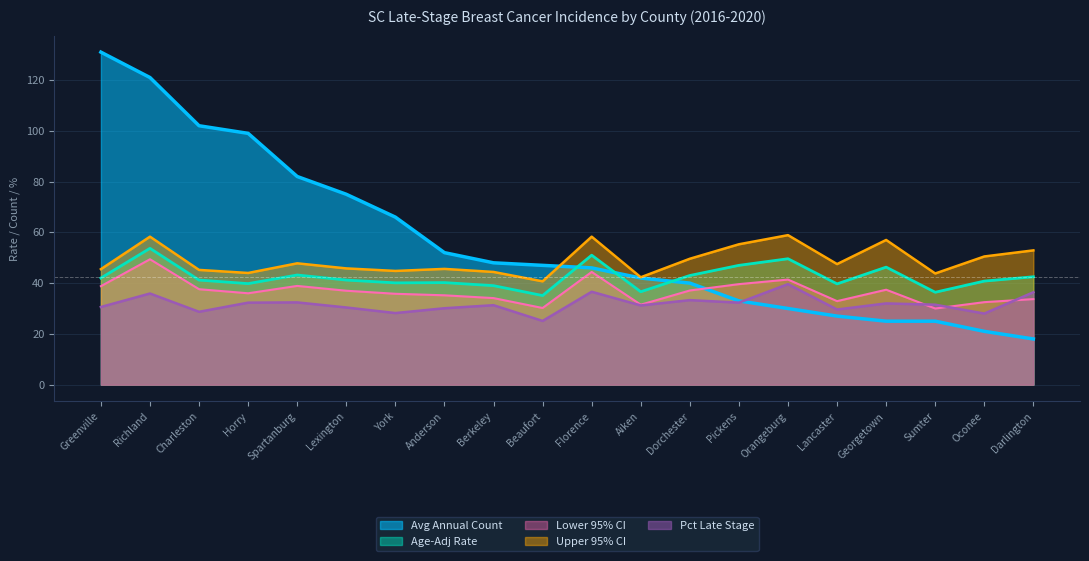

How many lines are shown in the chart?

5